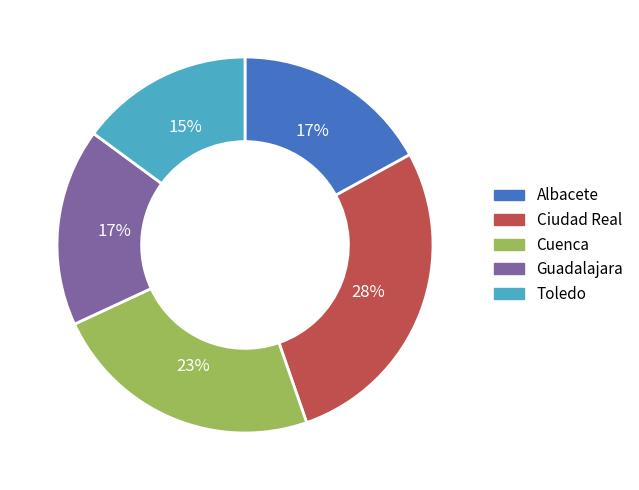

Is it true that Ciudad Real is 28% of the pie?

True